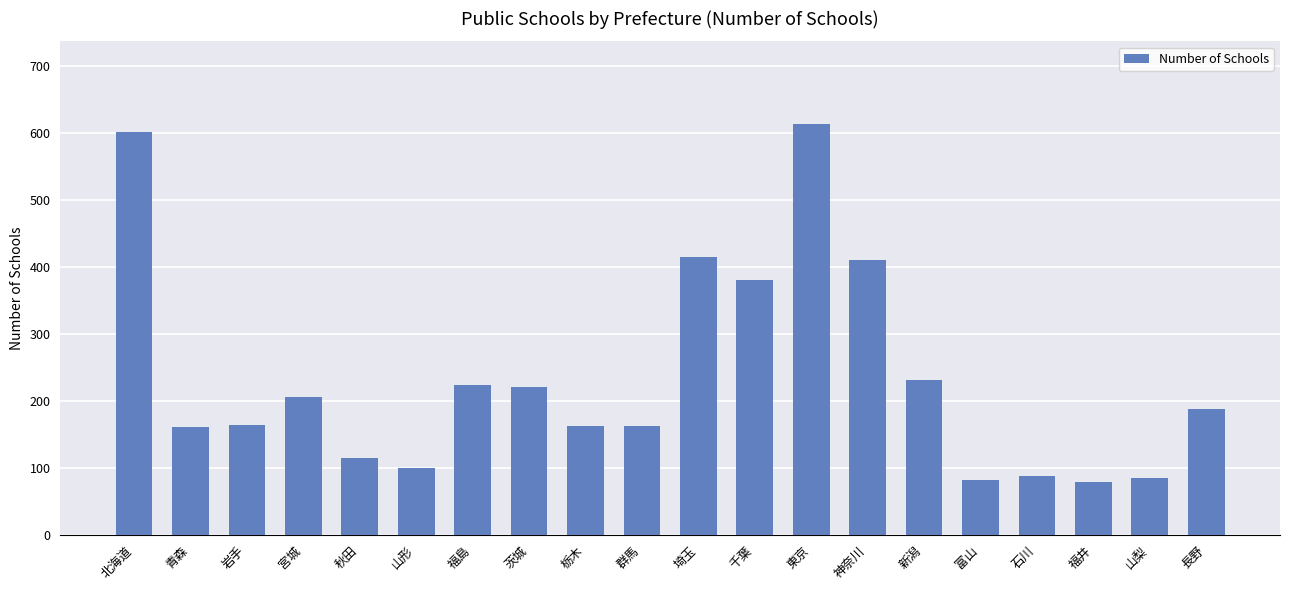

Is it true that the value at 茨城 is 220?

True